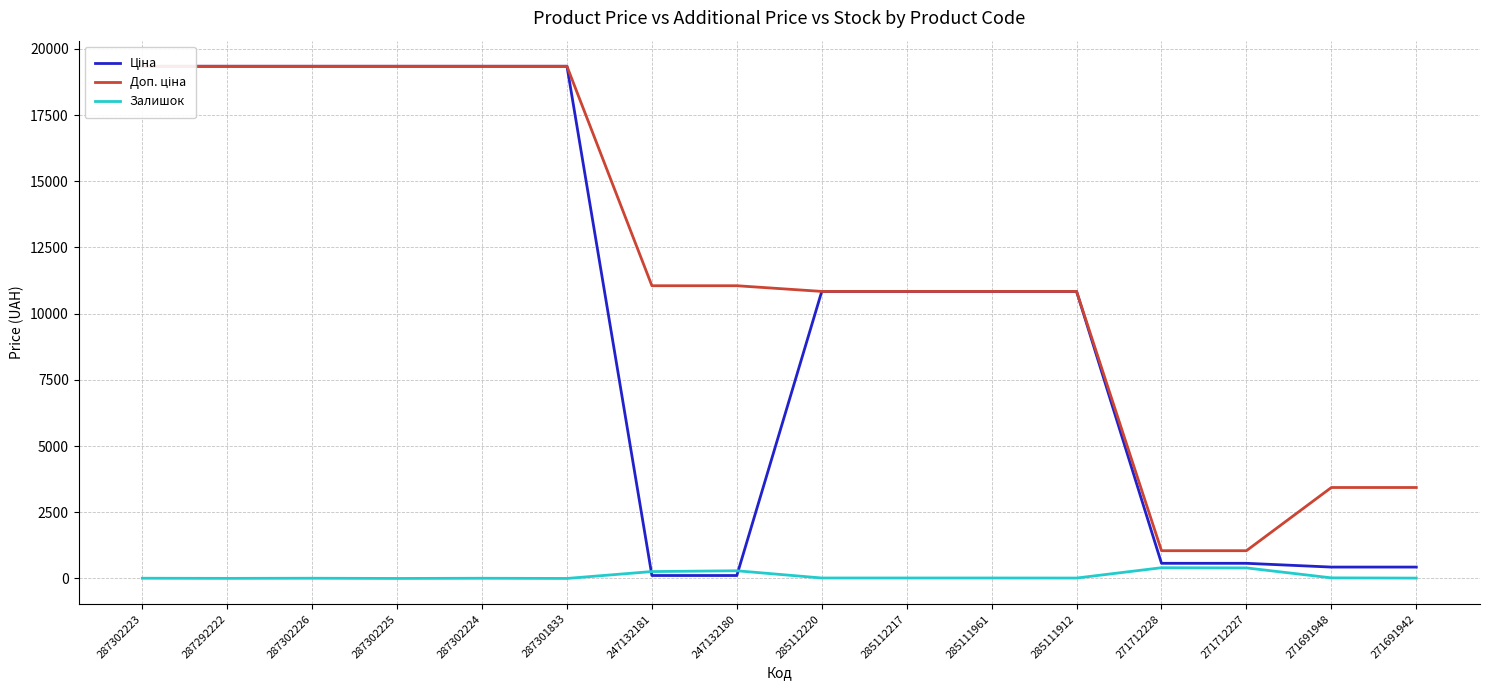

What are all the series names shown in the legend?

Ціна, Доп. ціна, Залишок